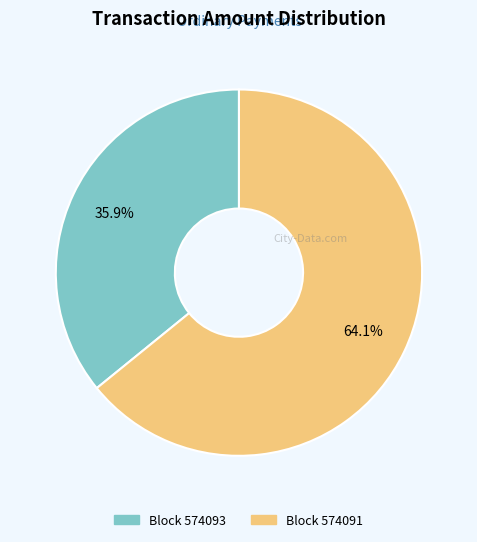

Is there any slice that represents more than half of the pie?

Yes